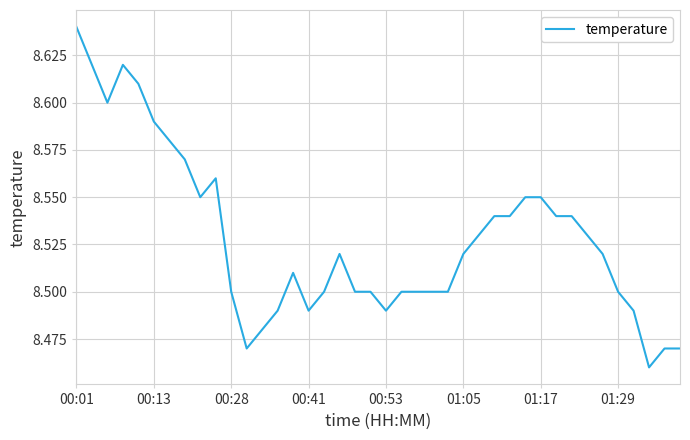

How many points are higher than both their immediate neighbors (excluding endpoints)?

4